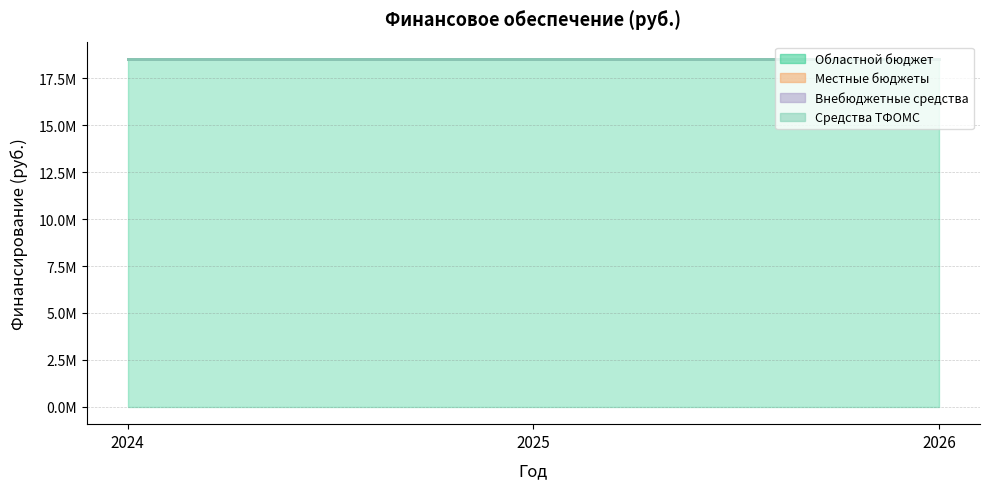

At which label is 2025 closest to 9263419?

Областной бюджет